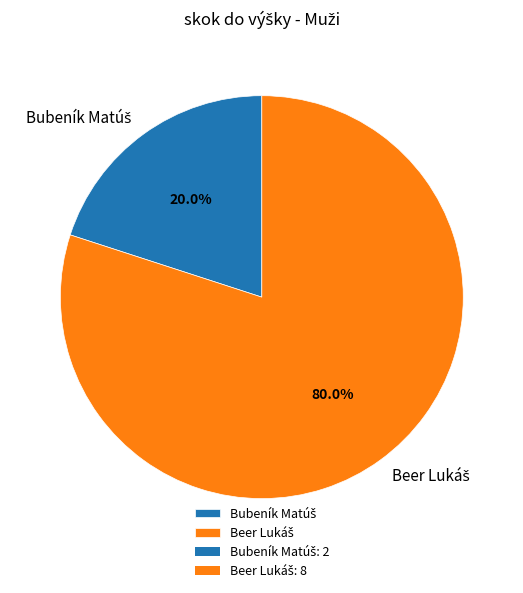

Is there any slice that represents more than half of the pie?

Yes